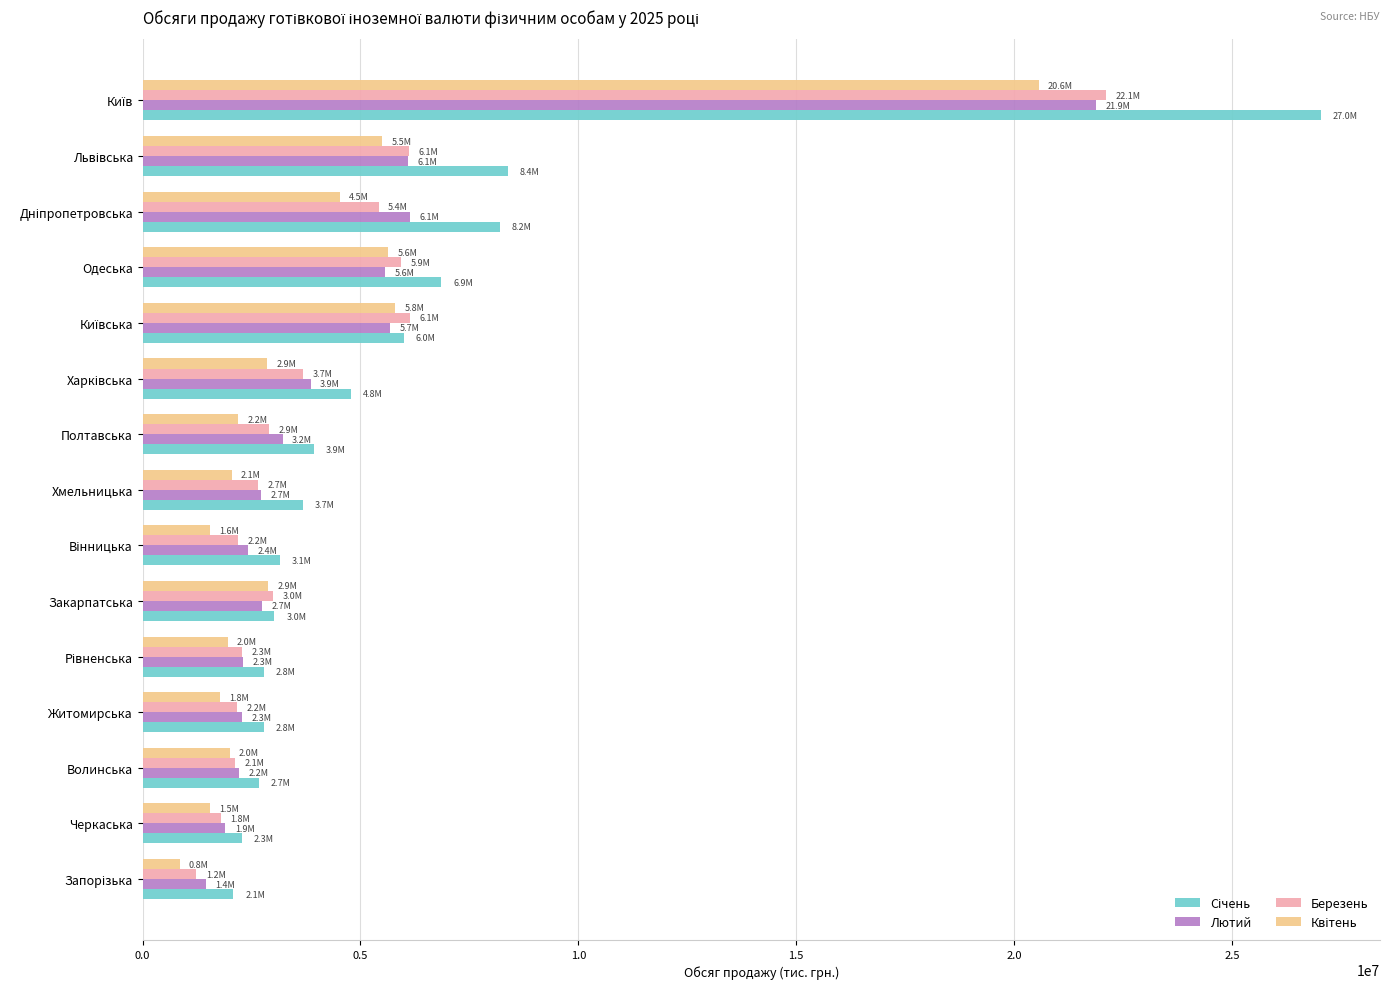

The value of Лютий at Закарпатська is 3984166.6. True or false?

False